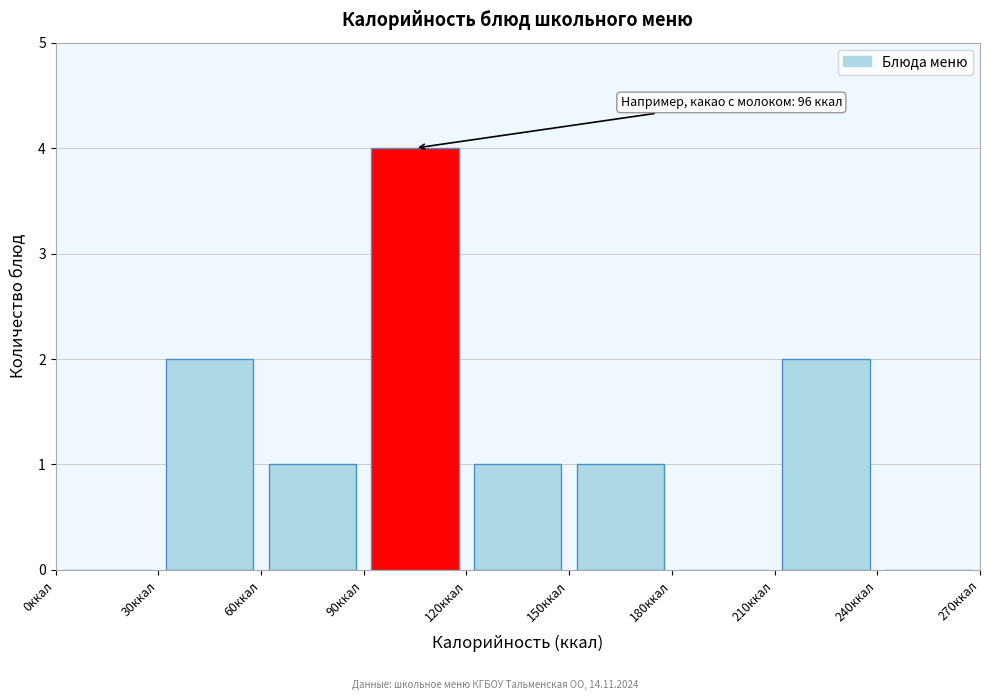

Over which range of the x-axis is the bar tallest?

90 to 120